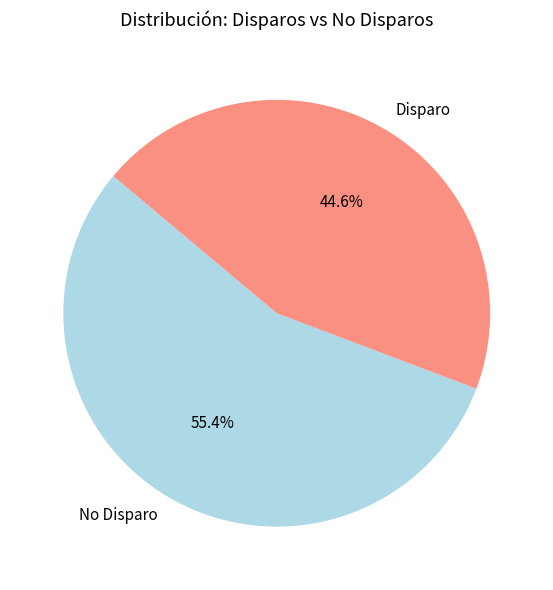

Rank the categories by value from highest to lowest.

No Disparo, Disparo